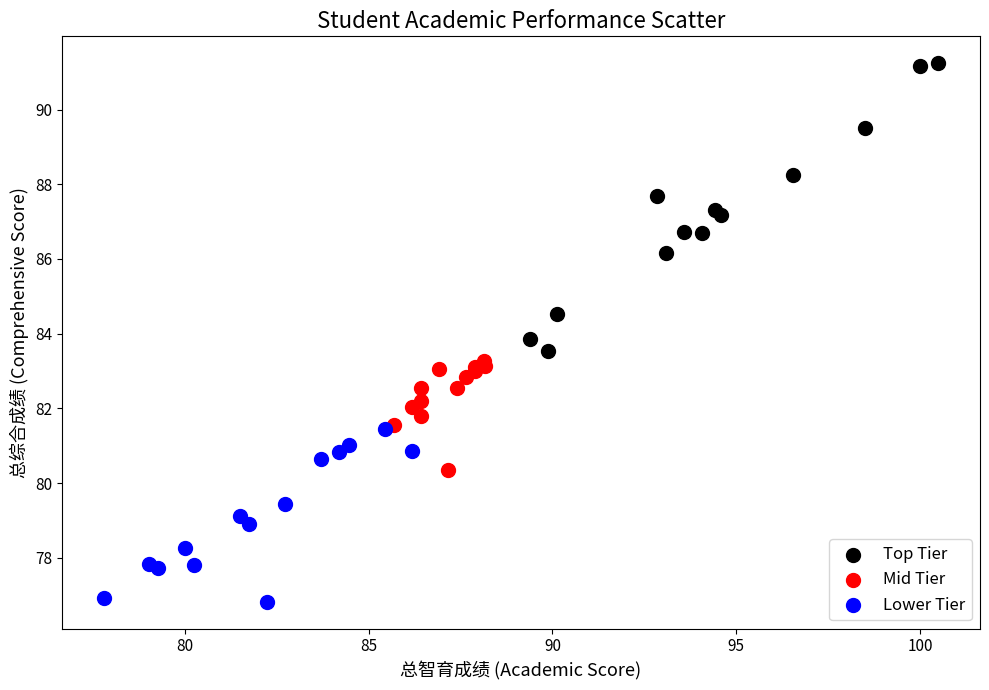

Which series has the largest Y range (max minus min)?

Top Tier